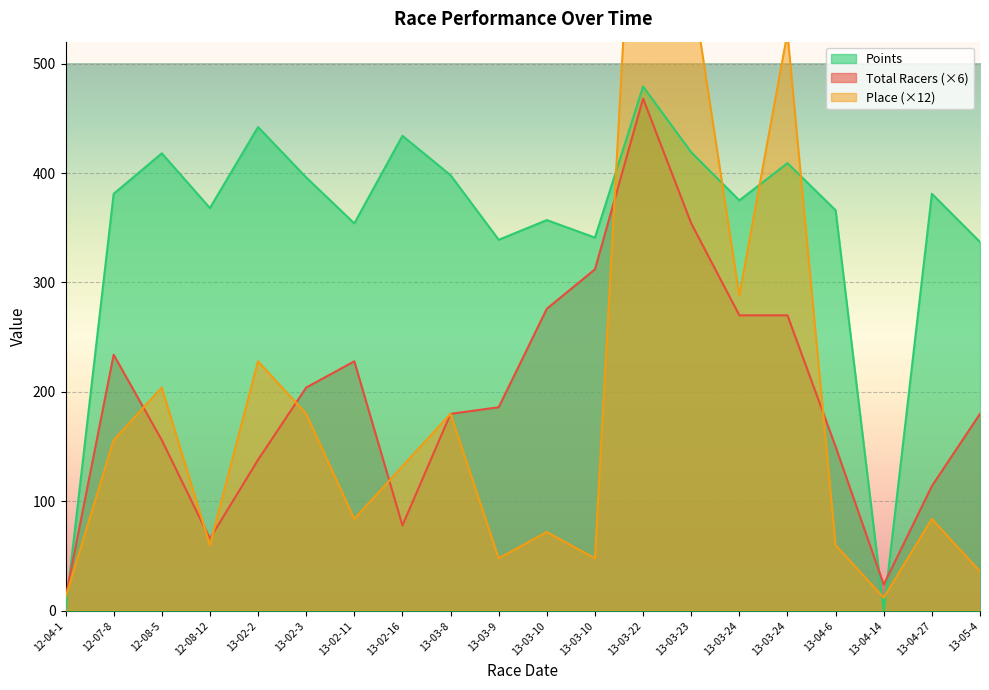

Does the chart display data point markers on the line(s)?

No